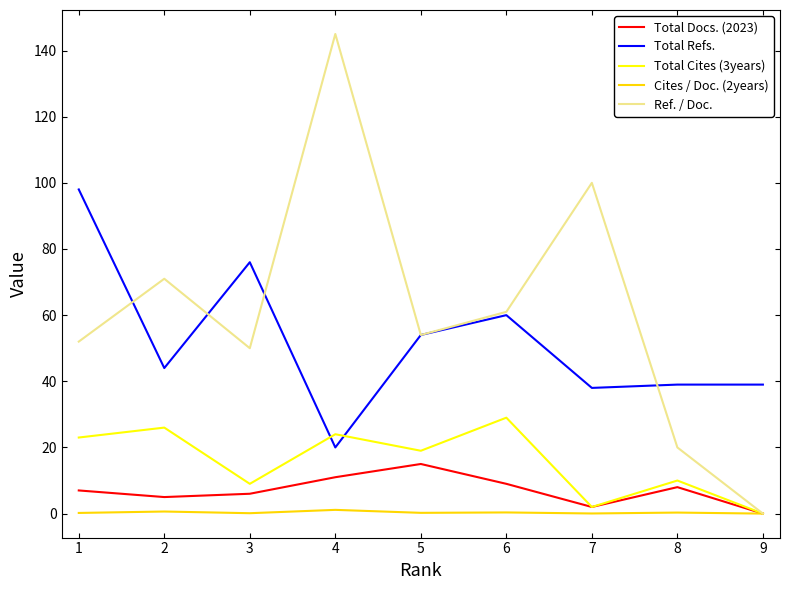

Rank the series by their maximum value, from lowest to highest.

Cites / Doc. (2years), Total Docs. (2023), Total Cites (3years), Total Refs., Ref. / Doc.